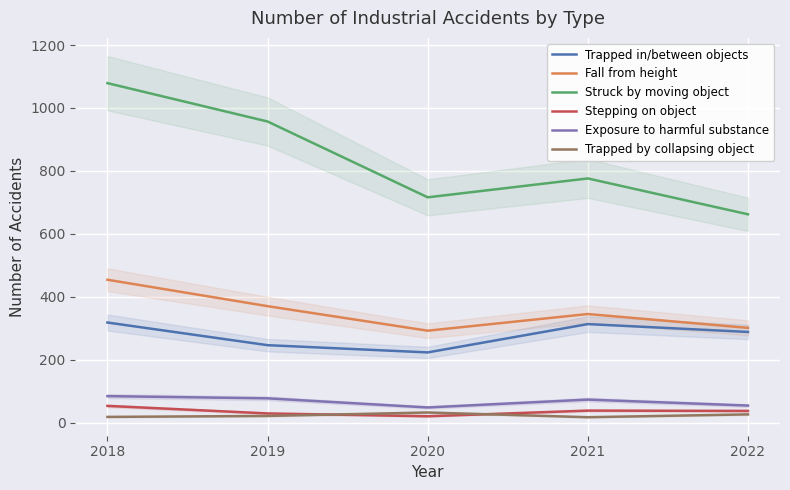

True or false: Fall from height has a value of 518 at 2021.

False